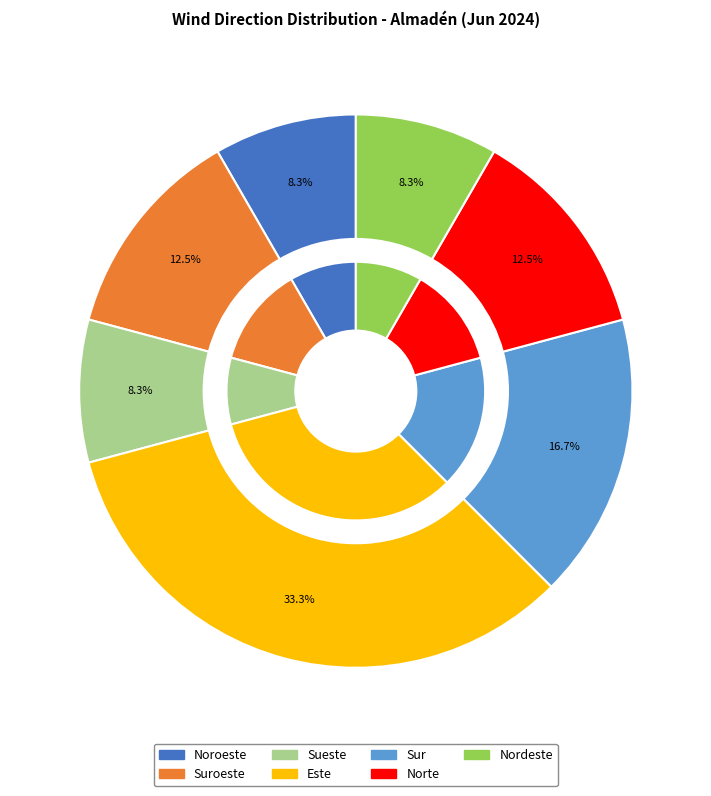

To the nearest percent, what percentage of the pie is Nordeste?

8%